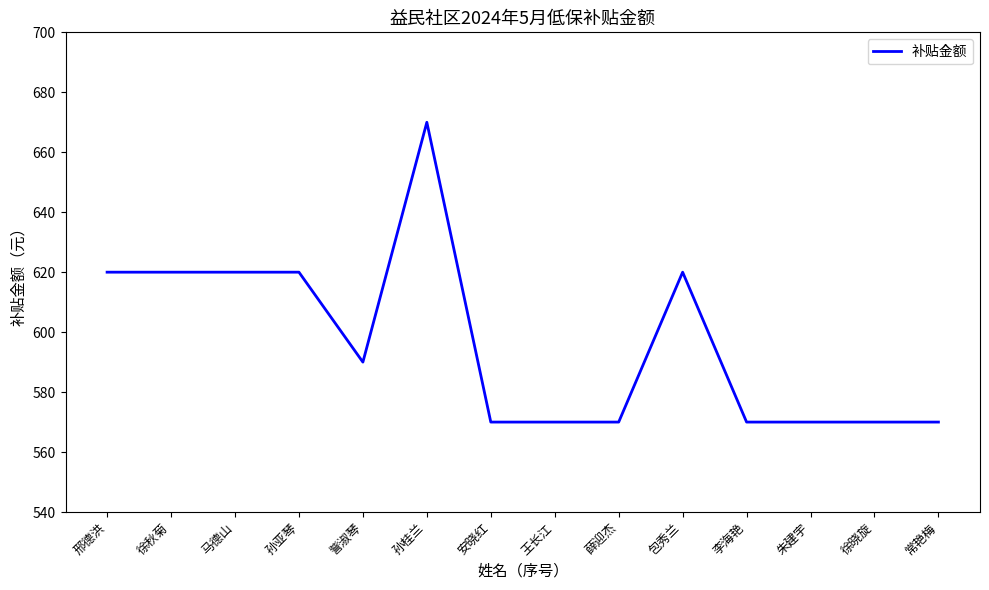

Which has a higher value, 常艳梅 or 包秀兰?

包秀兰